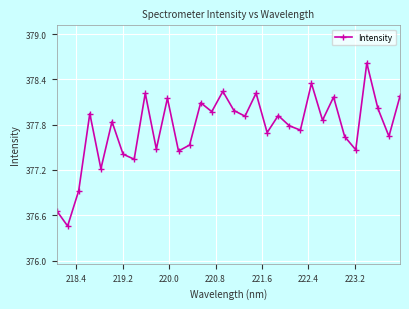

What is the greatest value displayed?

378.6